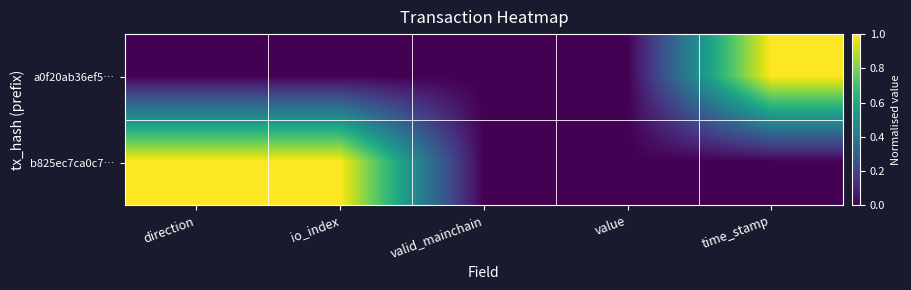

Between valid_mainchain and time_stamp, which series saw the biggest shift?

a0f20ab36ef5…